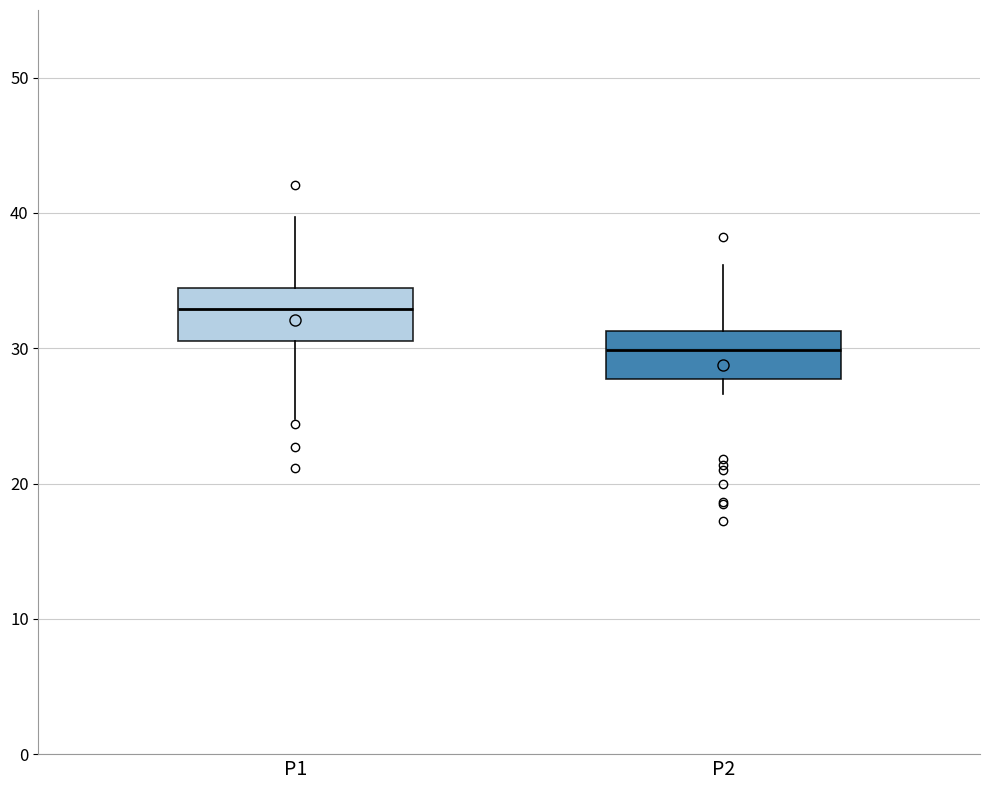

Reading left to right, read every box against the y-axis: the position of its median line, the range the box covers, and the ends of its whiskers. The values are not printed on the chart, so give them approximately, as read against the axis.

P1: median 33, box 31 to 34, whiskers 25 to 40
P2: median 30, box 28 to 31, whiskers 27 to 36